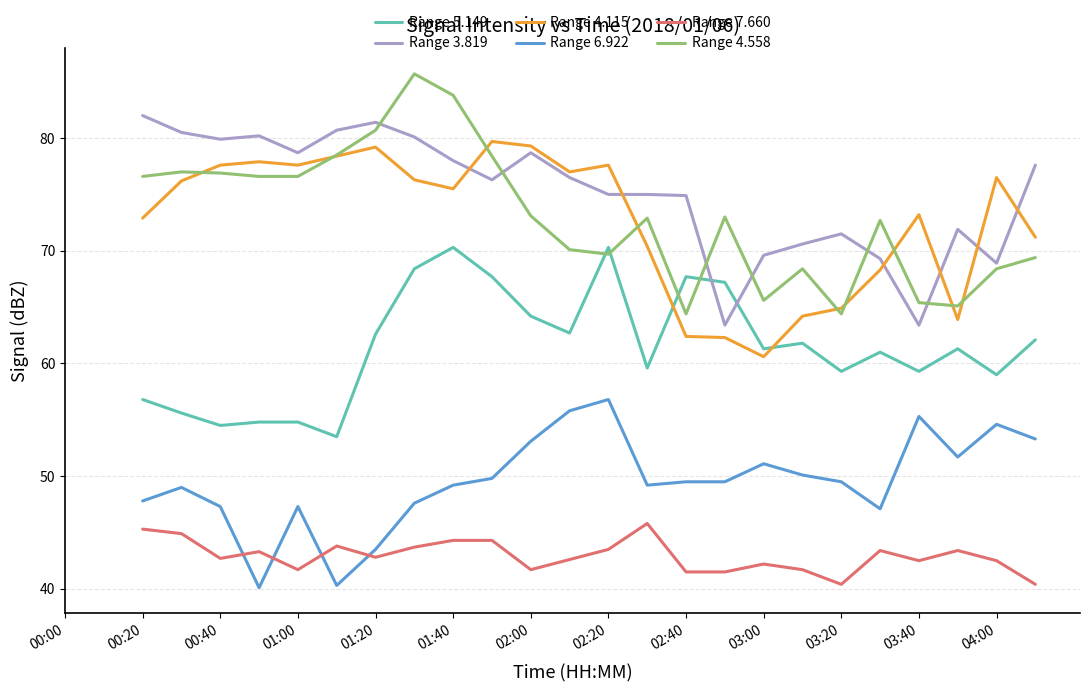

True or false: Range 4.115 has a value of 16.2 at 01:00.

False